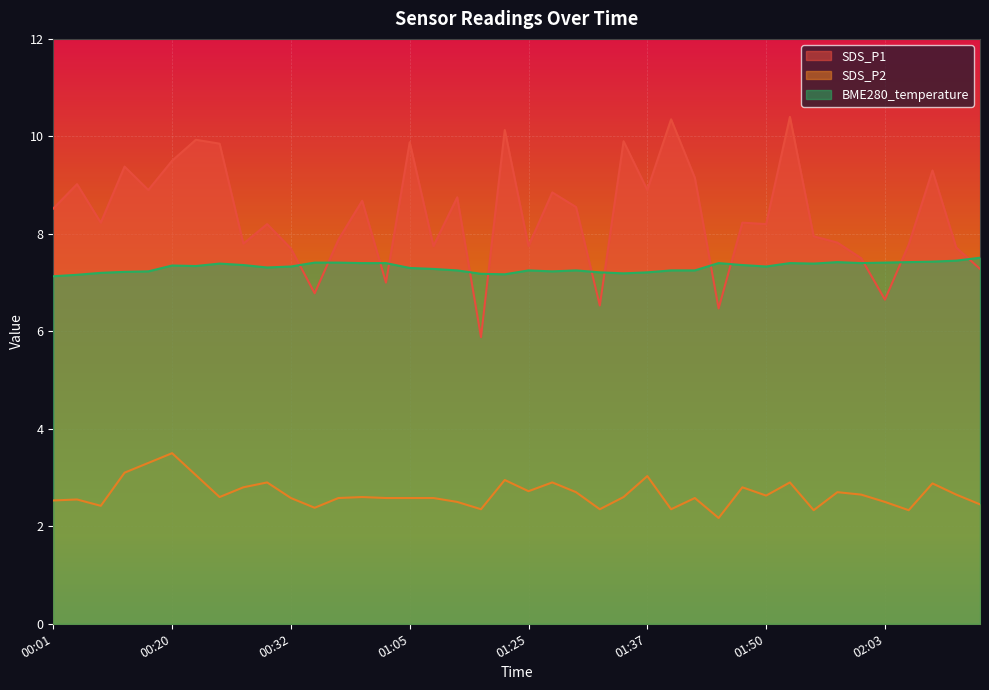

Is the value of SDS_P2 at 01:40 greater than the value of SDS_P1 at 00:03?

No